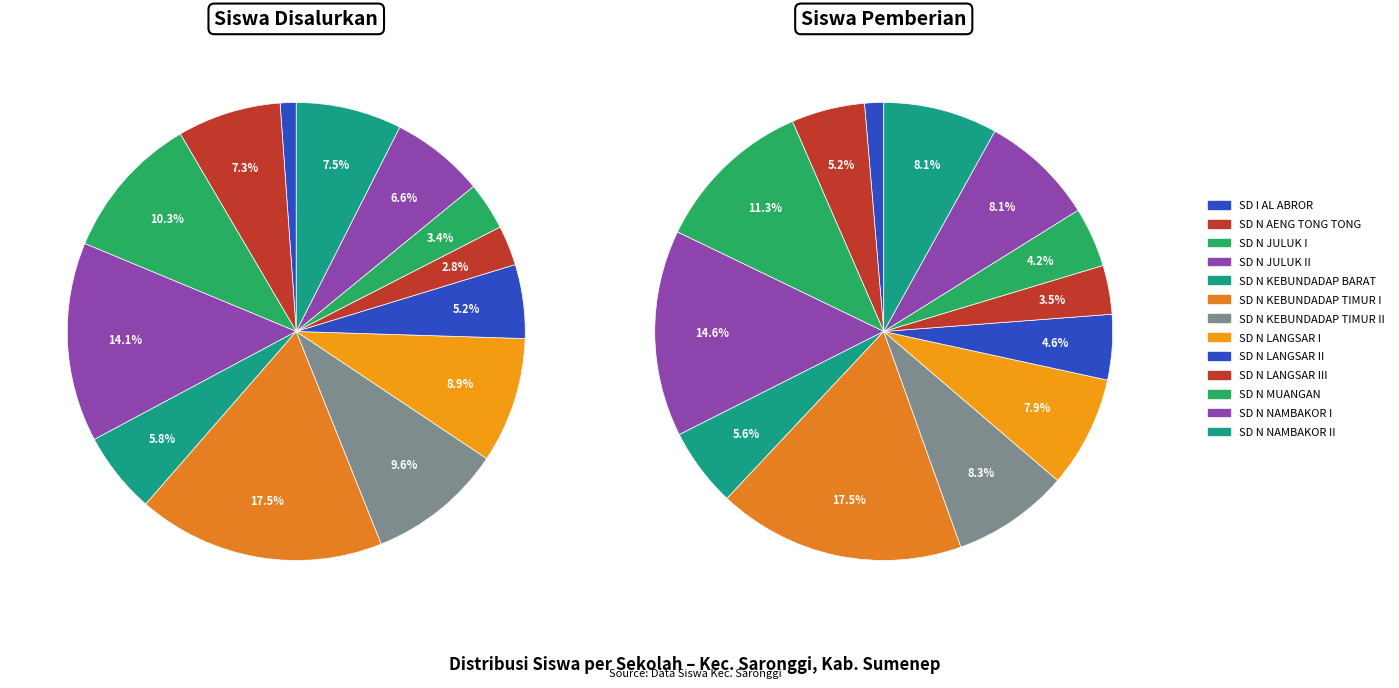

To the nearest percent, what portion does 5 represent?

17%